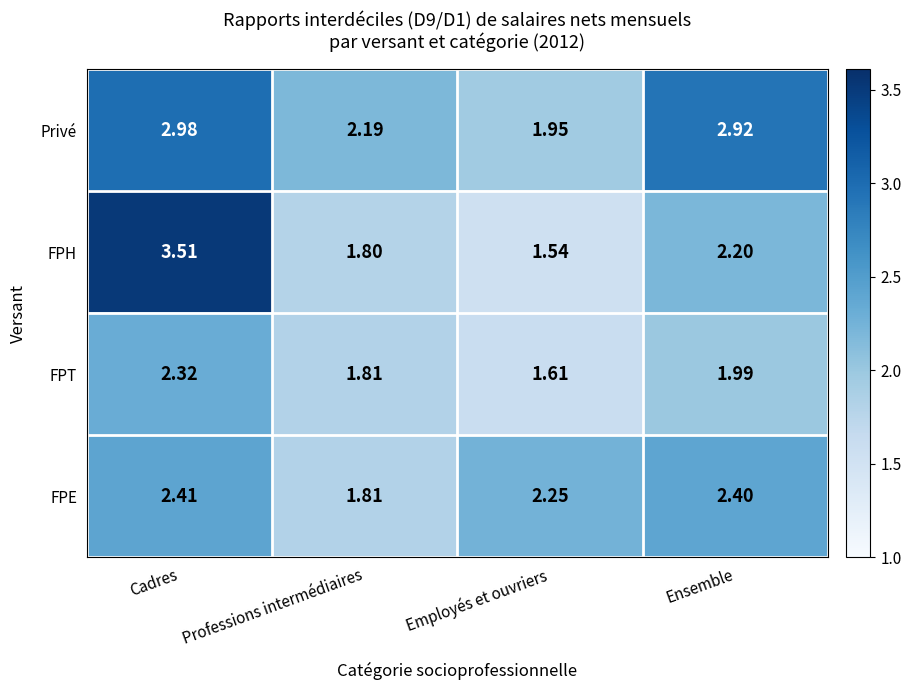

Between Employés et ouvriers and Ensemble, which series saw the biggest shift?

Privé